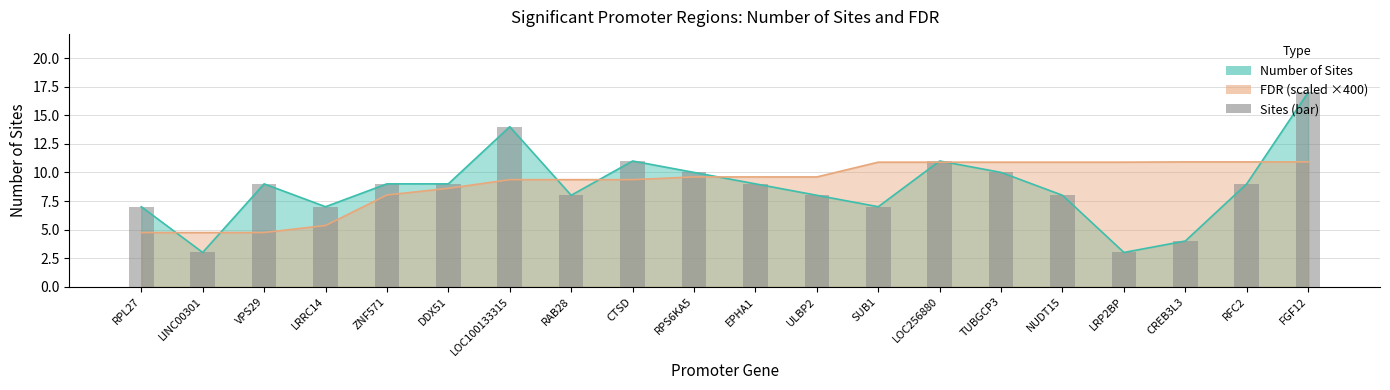

What is the difference between the maximum and minimum values?

14